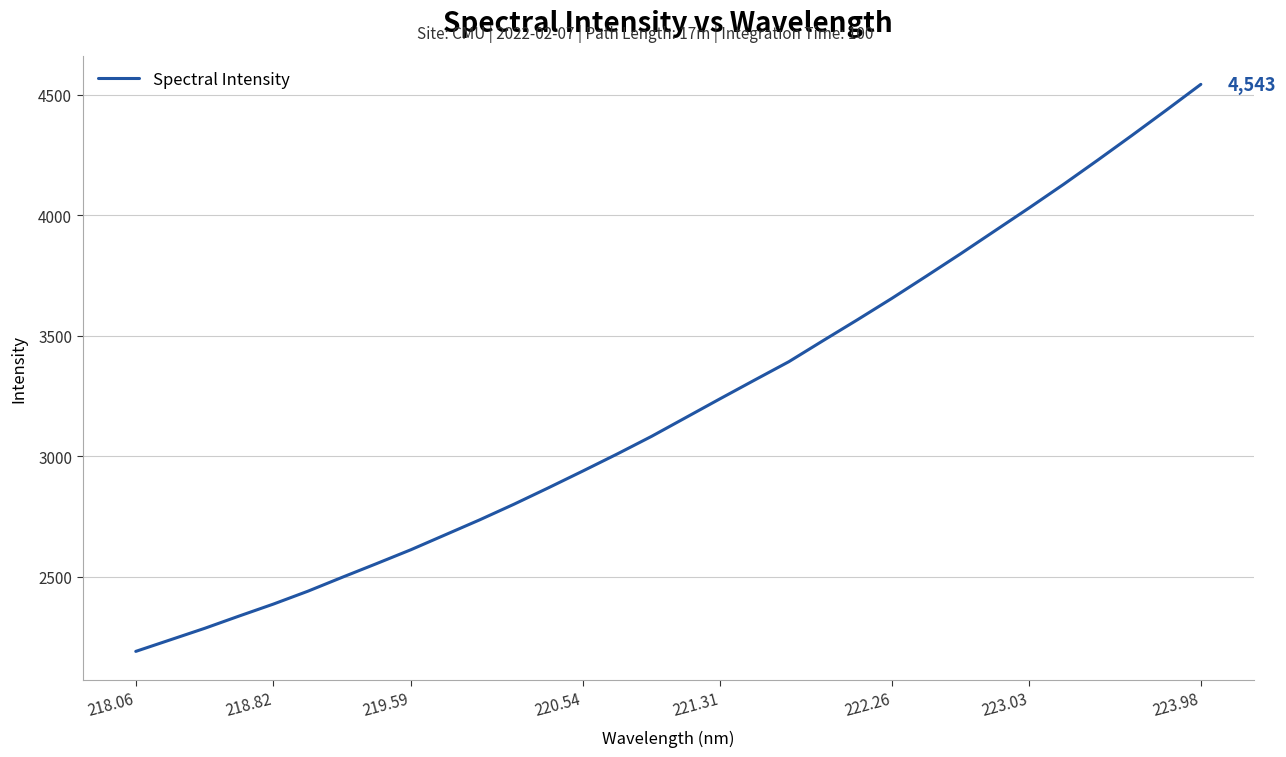

What is the greatest value displayed?

4542.5